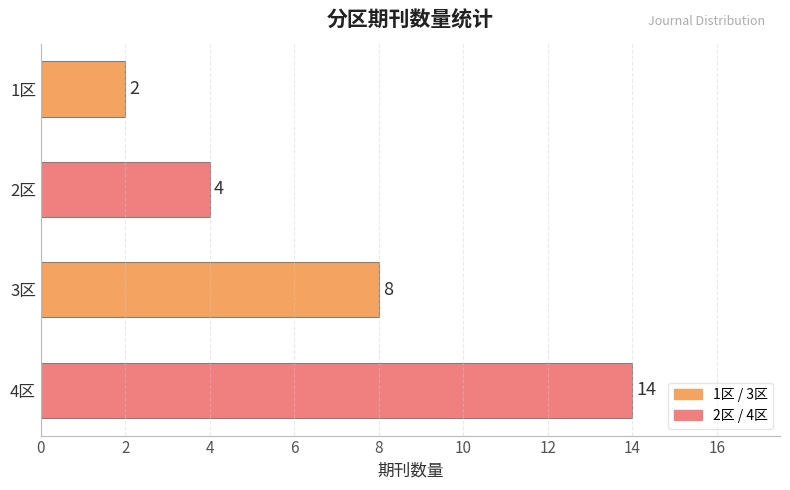

The chart shows a value of 9 at 4区. True or false?

False